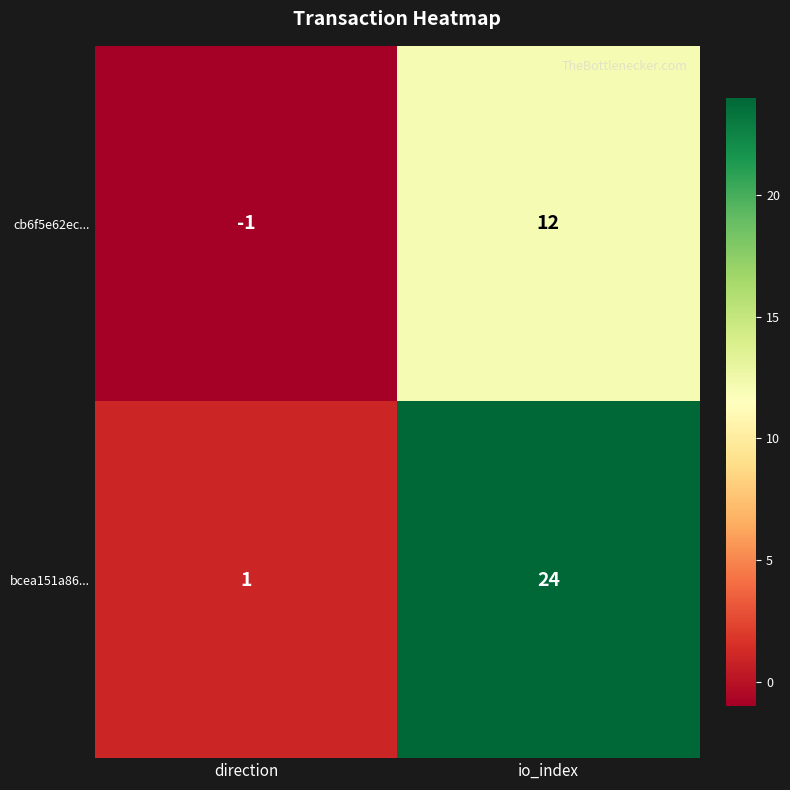

Which series has the widest spread of values?

bcea151a86...